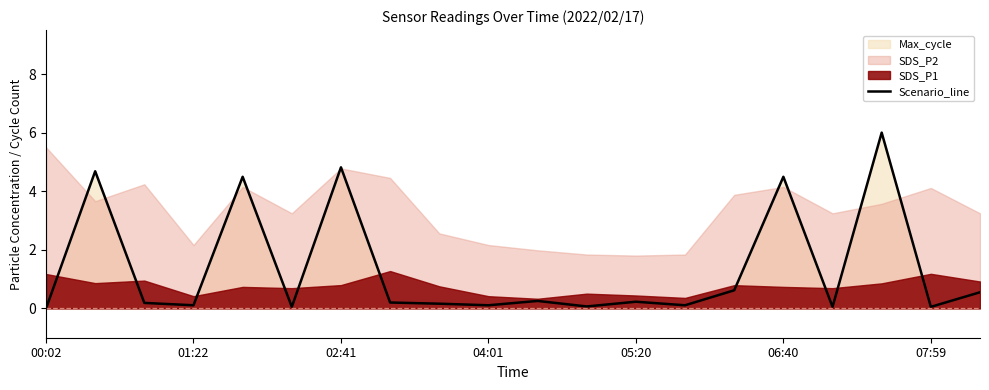

At which category does the chart reach its peak across all series?

17